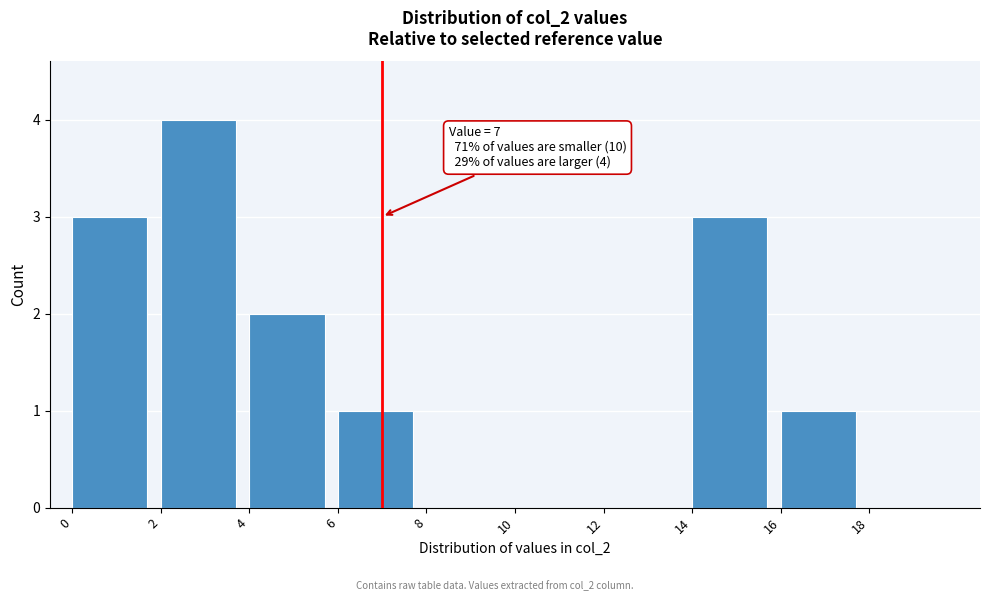

Over which range of the x-axis is the bar tallest?

2 to 4